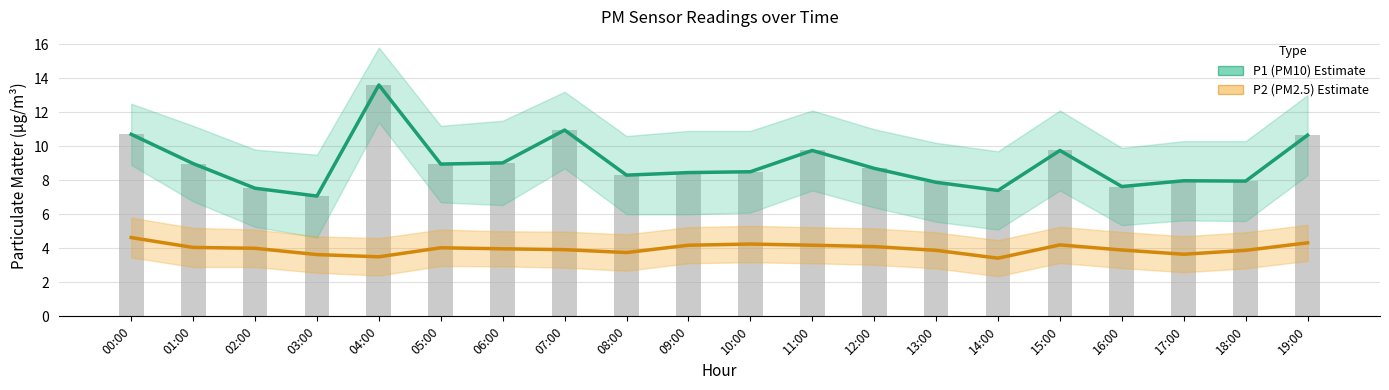

What is the average value of the P2 (PM2.5) series?

4.0